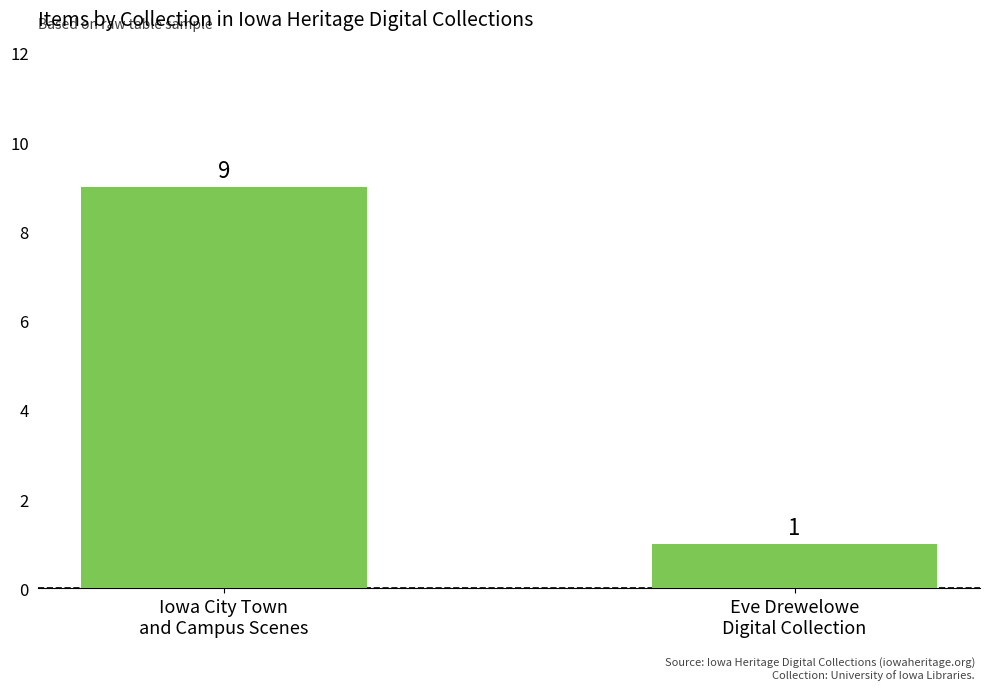

How many data points are less than 9?

1